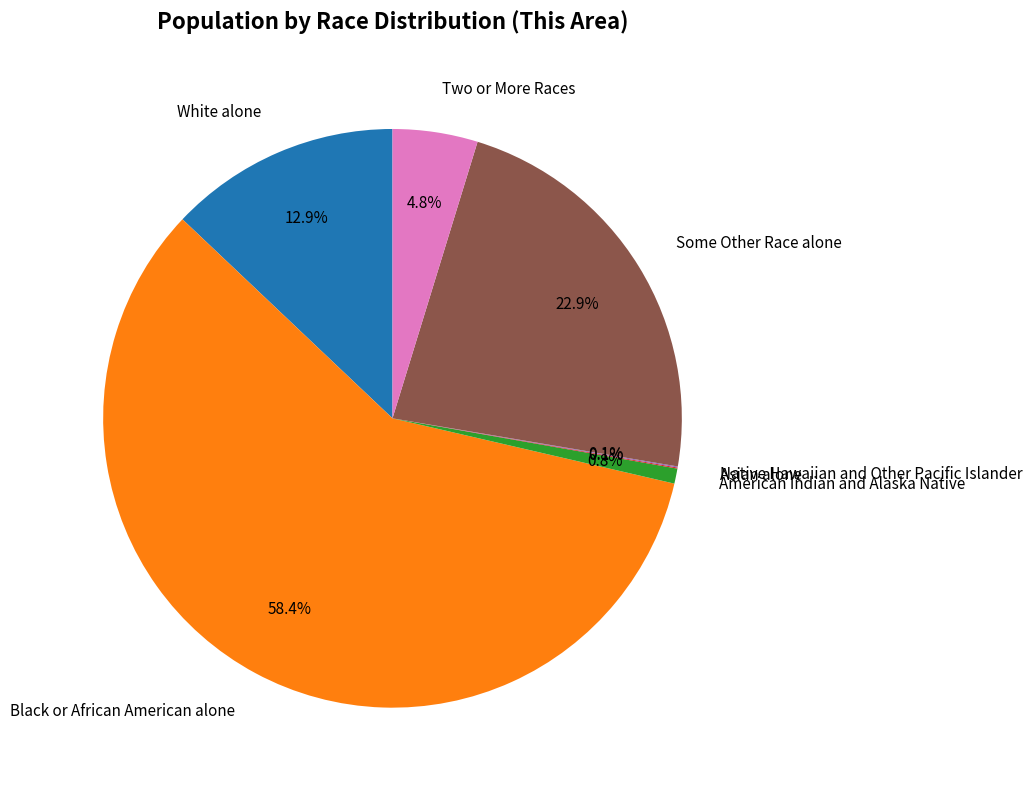

Which has a higher value, White alone or Two or More Races?

White alone